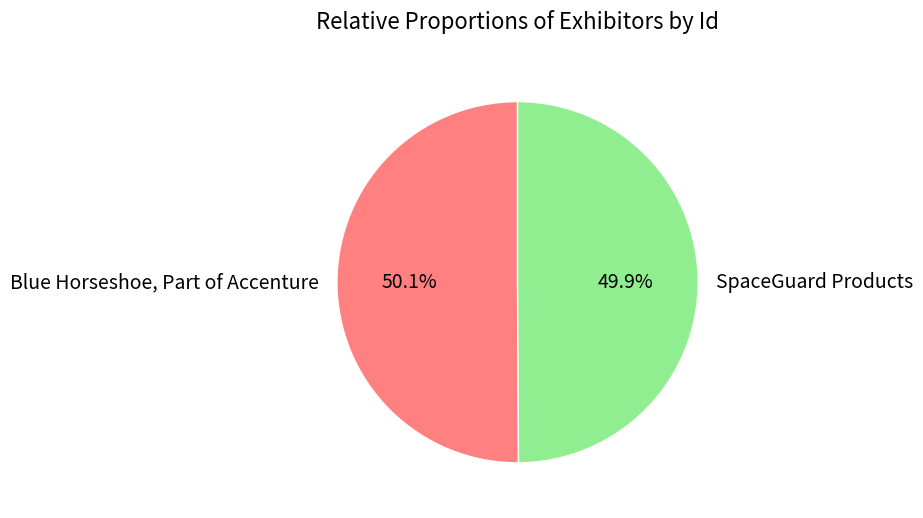

What is the ratio of the value at SpaceGuard Products to the value at Blue Horseshoe, Part of Accenture?

1.0